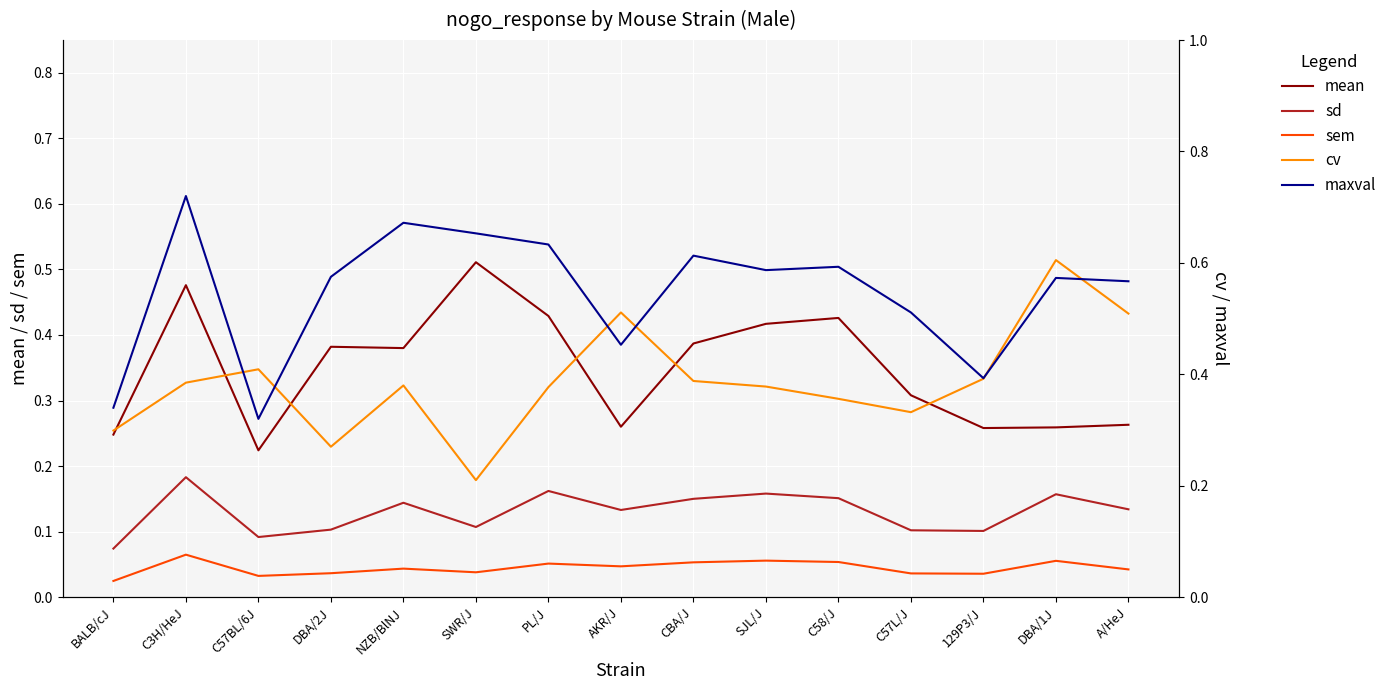

True or false: cv and sem cross at least once.

False